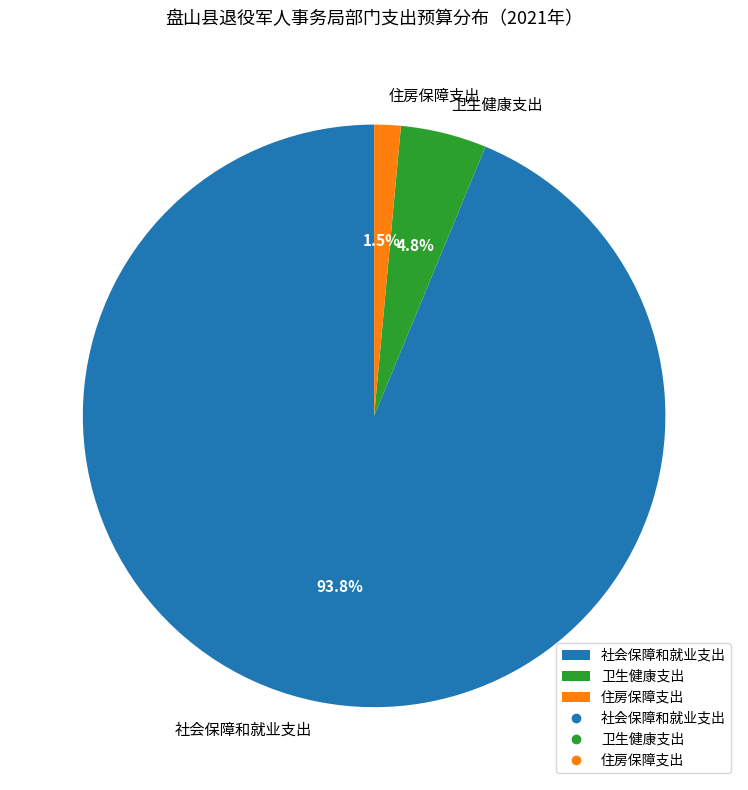

Rank the categories by value from highest to lowest.

社会保障和就业支出, 卫生健康支出, 住房保障支出